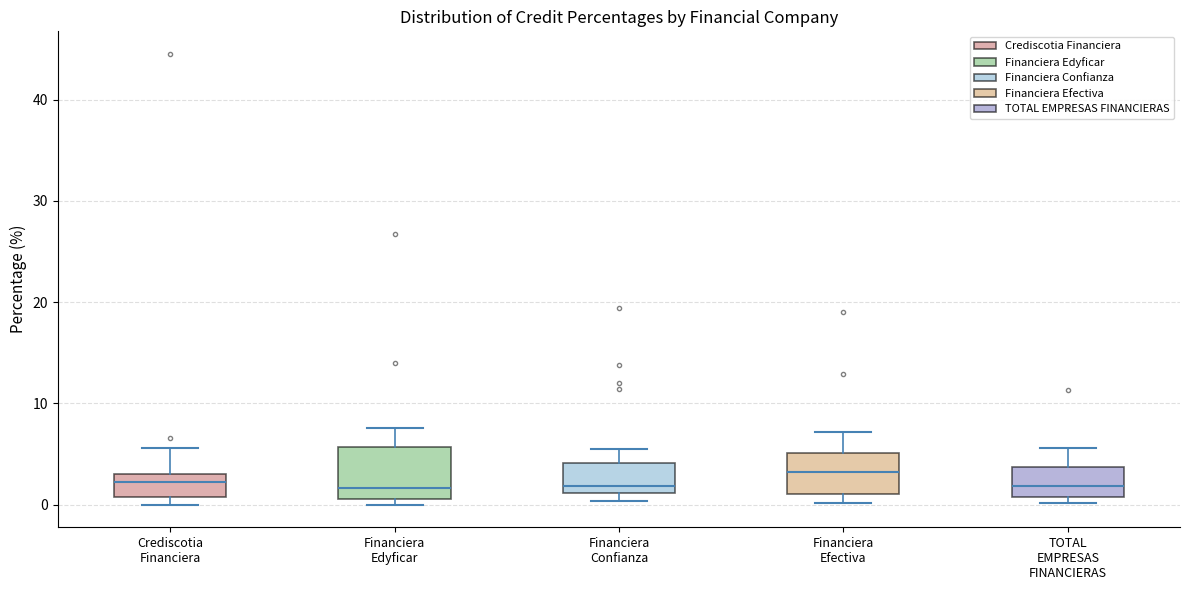

Reading left to right, transcribe this box plot: for each box, give where its median line is, the range the box spans, and where its two whiskers end, as read against the y-axis. The values are not printed on the chart, so give them approximately, as read against the axis.

Crediscotia Financiera: median 2, box 1 to 3, whiskers 0 to 6
Financiera Edyficar: median 2, box 1 to 6, whiskers 0 to 8
Financiera Confianza: median 2, box 1 to 4, whiskers 0 to 5
Financiera Efectiva: median 3, box 1 to 5, whiskers 0 to 7
TOTAL EMPRESAS FINANCIERAS: median 2, box 1 to 4, whiskers 0 to 6